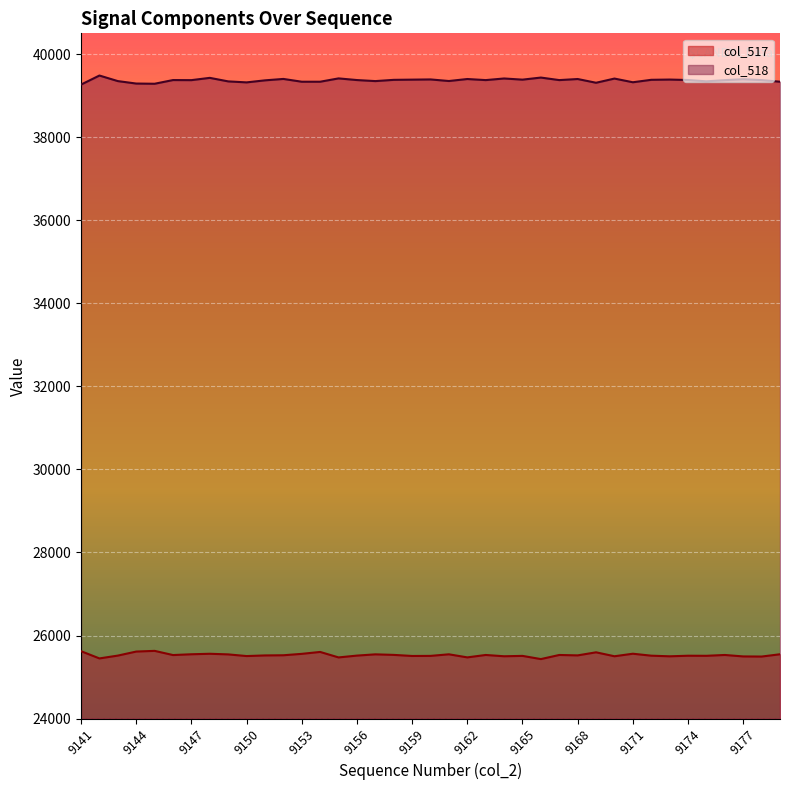

How many lines are shown in the chart?

2